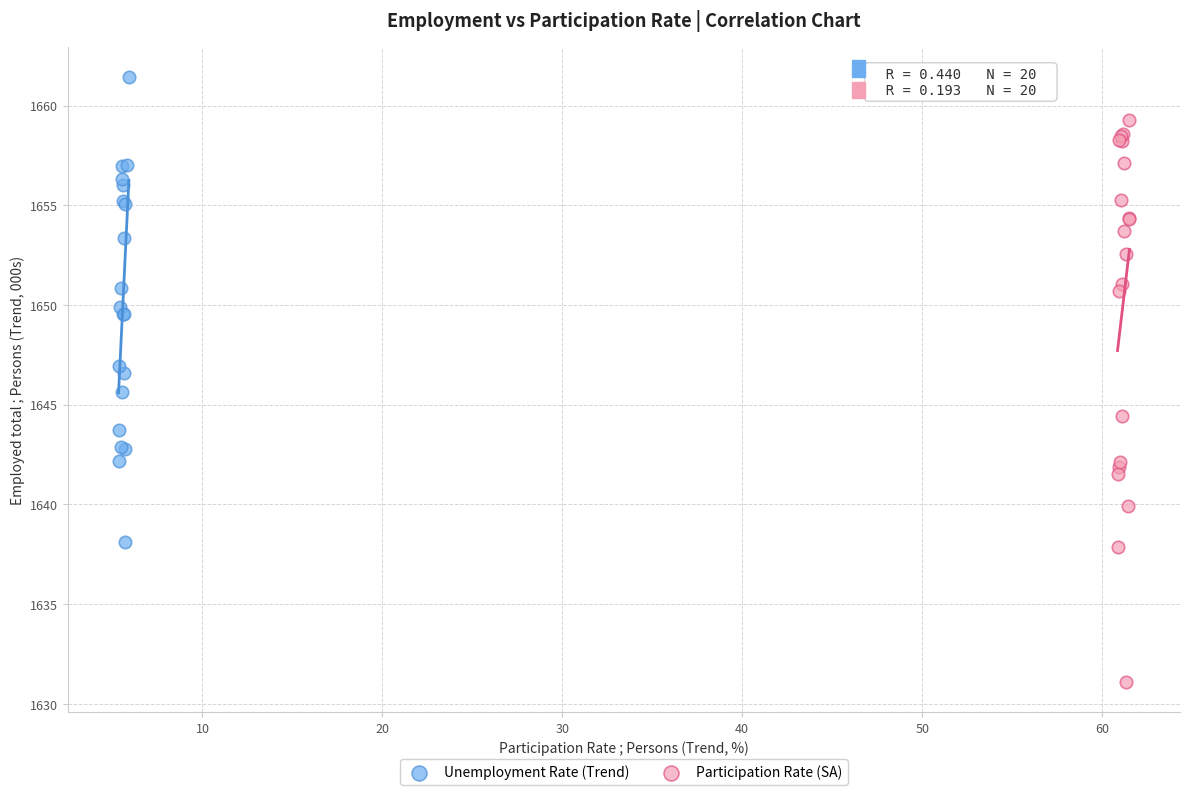

What are all the series names shown in the legend?

Unemployment Rate (Trend), Participation Rate (SA)